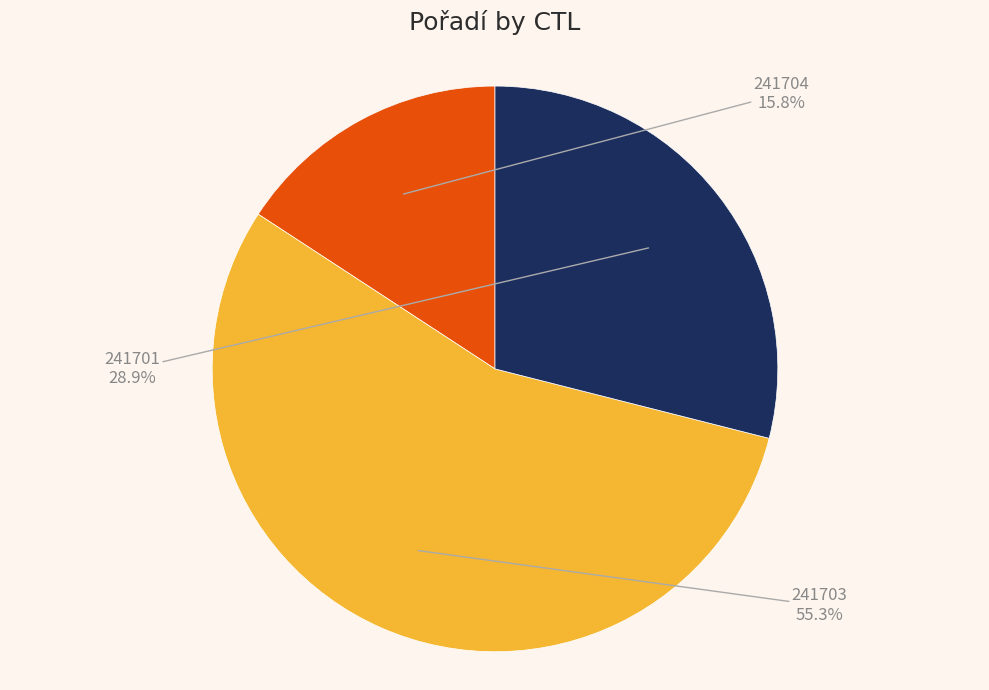

Is there a majority slice in this chart?

Yes